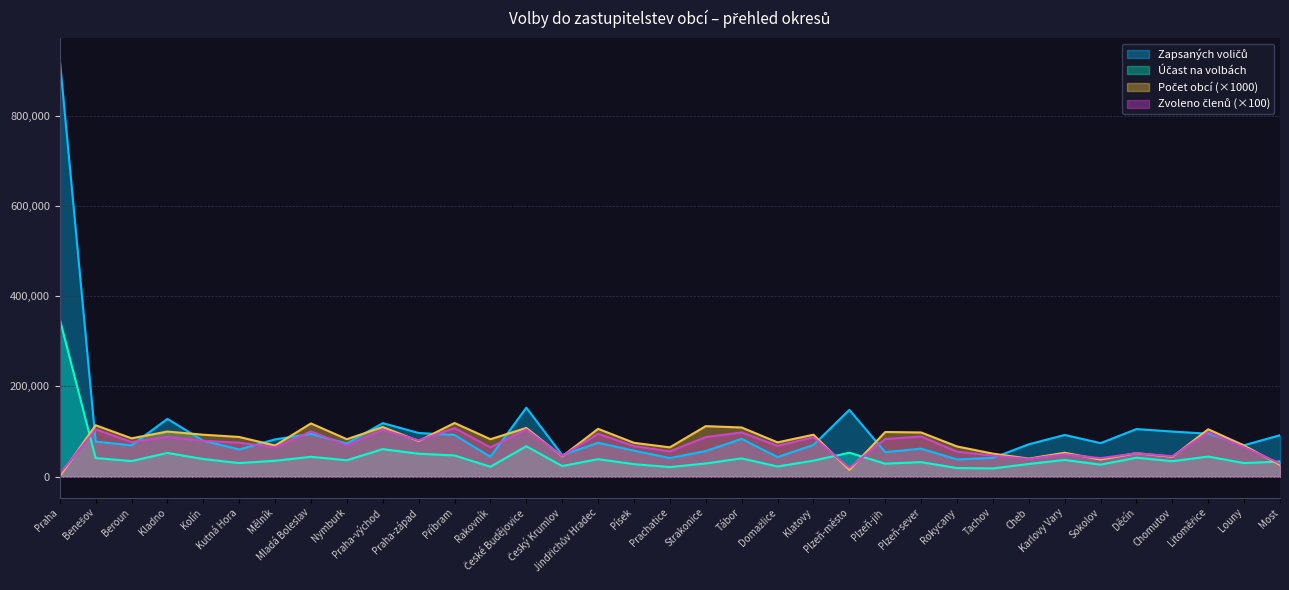

What is the sum of the Počet obcí values at Klatovy and Litoměřice?

198000